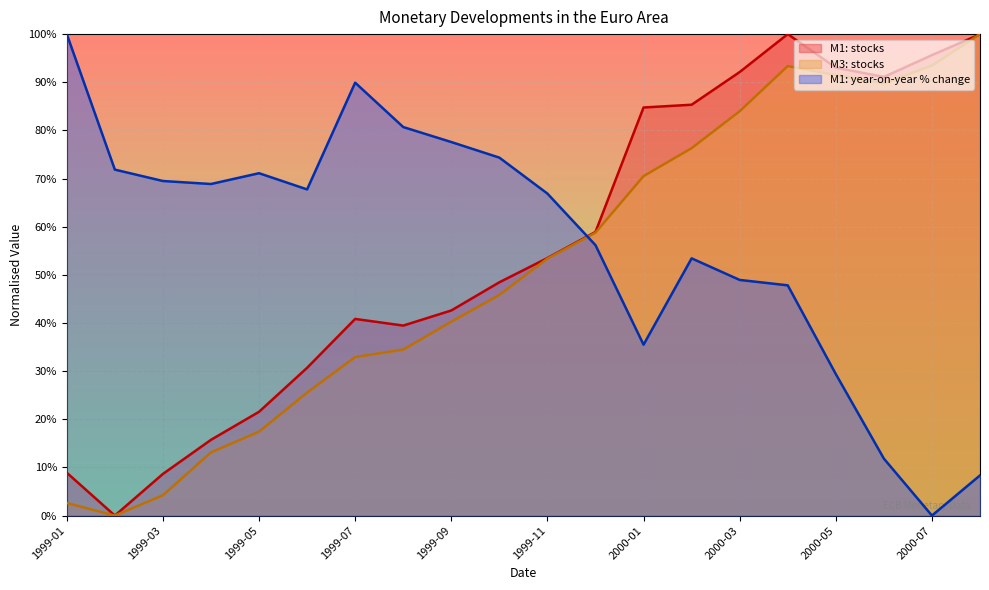

What value does the M3: stocks series have at 1999-12?

58.8